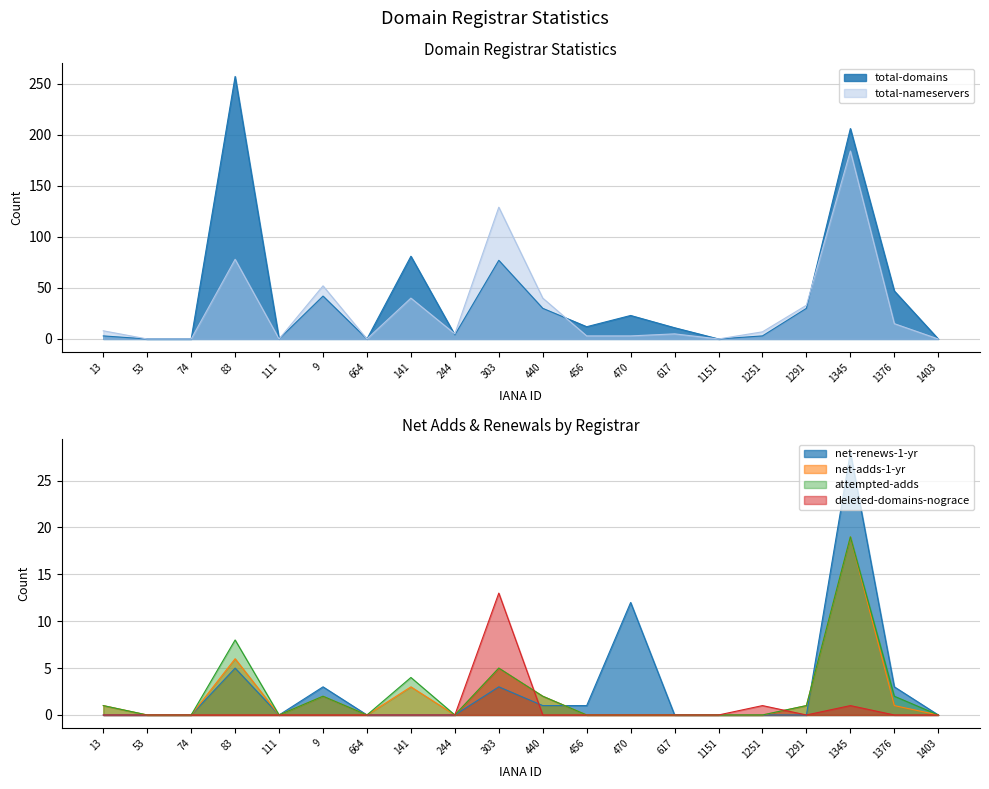

Does the chart have visible grid lines?

Yes